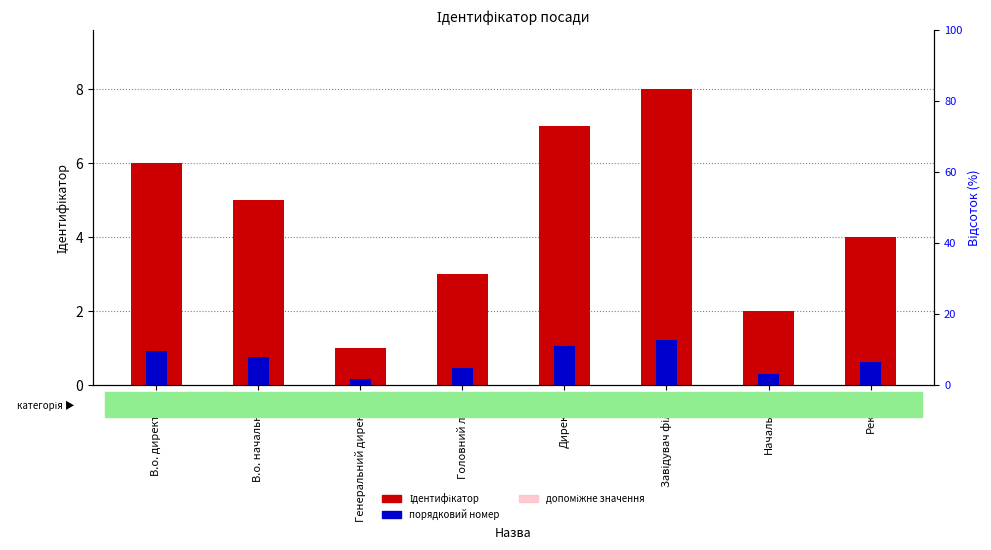

Reading left to right, transcribe all the data shown in this chart.

Ідентифікатор: В.о. директора=6.0	В.о. начальника=5.0	Генеральний директор=1.0	Головний лікар=3.0	Директор=7.0	Завідувач філією=8.0	Начальник=2.0	Ректор=4.0
порядковий номер: В.о. директора=0.9	В.о. начальника=0.8	Генеральний директор=0.1	Головний лікар=0.4	Директор=1.1	Завідувач філією=1.2	Начальник=0.3	Ректор=0.6
допоміжне значення: В.о. директора=3.6	В.о. начальника=3.0	Генеральний директор=0.6	Головний лікар=1.8	Директор=4.2	Завідувач філією=4.8	Начальник=1.2	Ректор=2.4